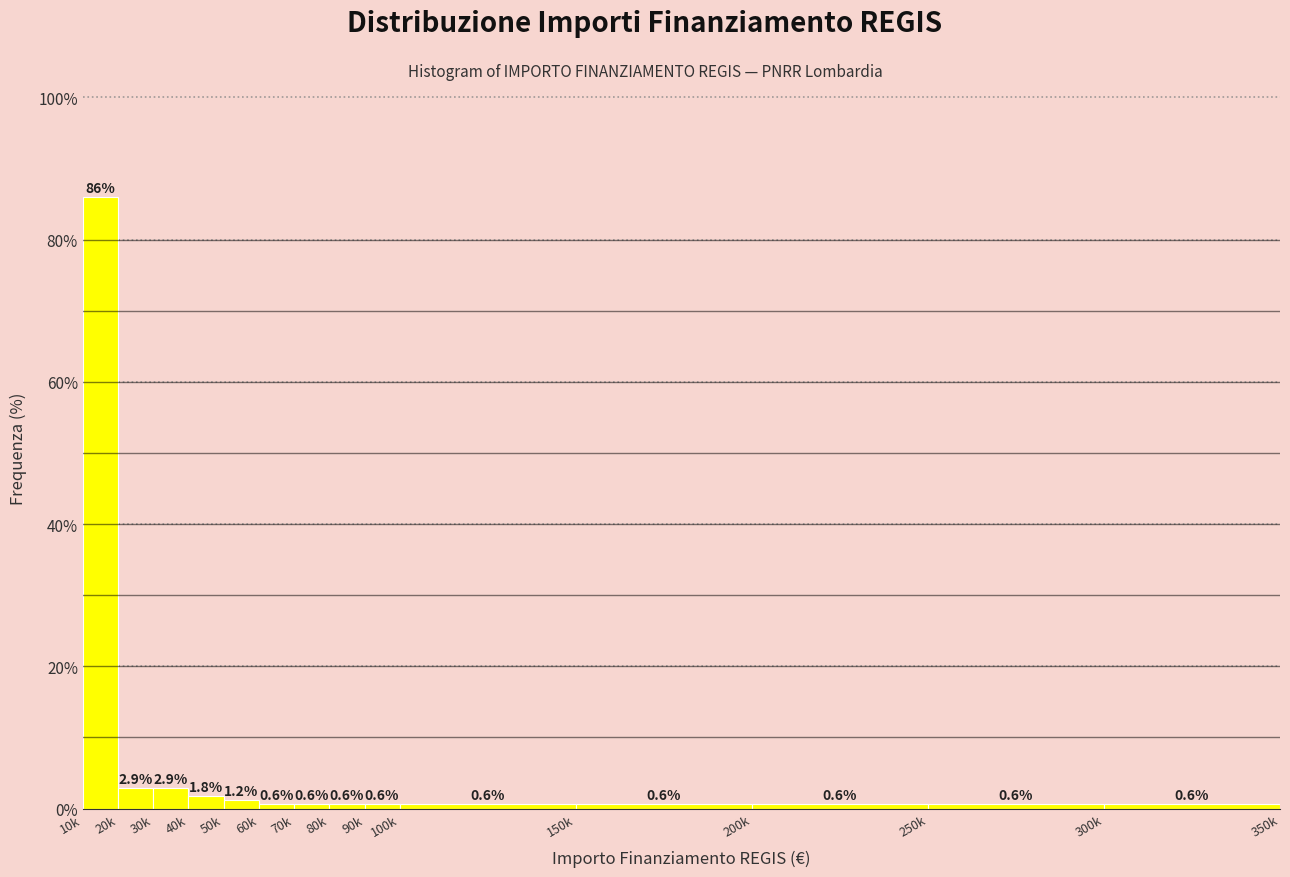

Reading right to left, list all the values displayed in this chart.

300k=0.6	250k=0.6	200k=0.6	150k=0.6	100k=0.6	90k=0.6	80k=0.6	70k=0.6	60k=0.6	50k=1.2	40k=1.8	30k=2.9	20k=2.9	10k=86.0